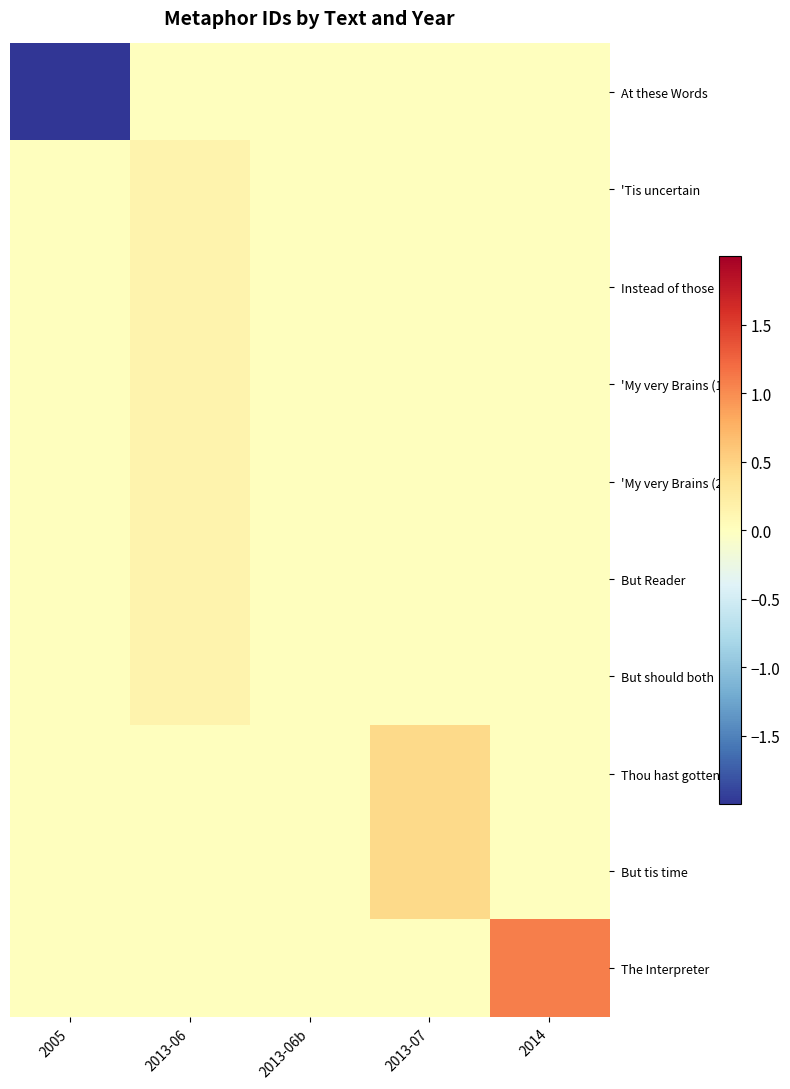

At 2013-06, list the series in order from smallest to largest.

At these Words, Thou hast gotten, But tis time, The Interpreter, 'Tis uncertain, Instead of those, 'My very Brains (1), 'My very Brains (2), But Reader, But should both